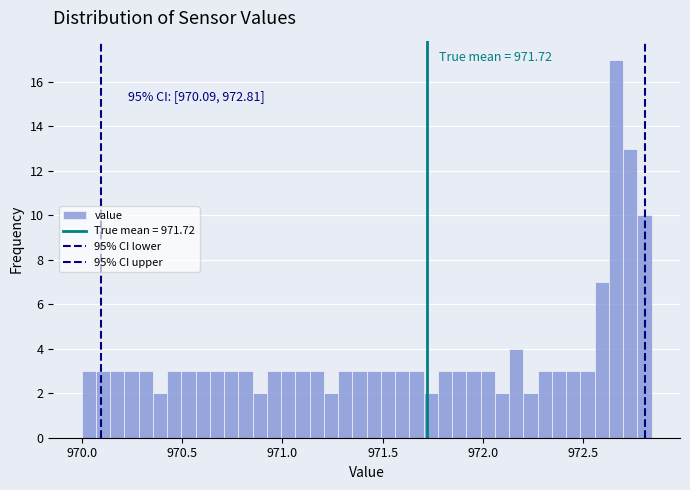

Read against the x-axis, roughly where is the centre of the tallest bar?

972.65